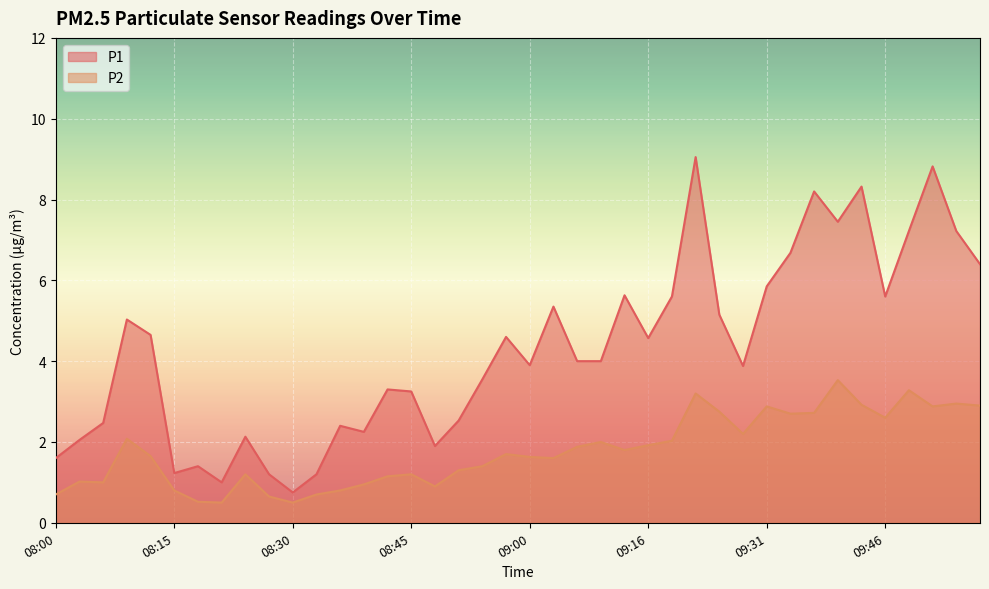

True or false: P2 has a value of 0.5 at 08:57.

False